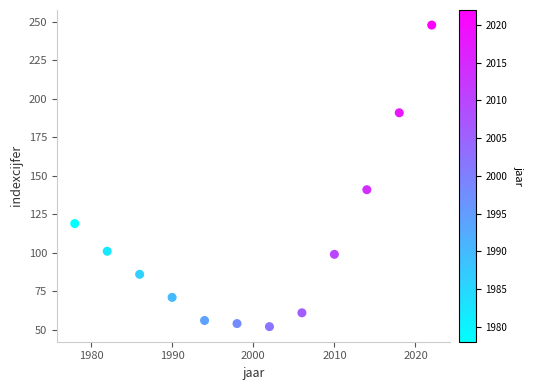

What Y value in the scatter plot is closest to 150?

141